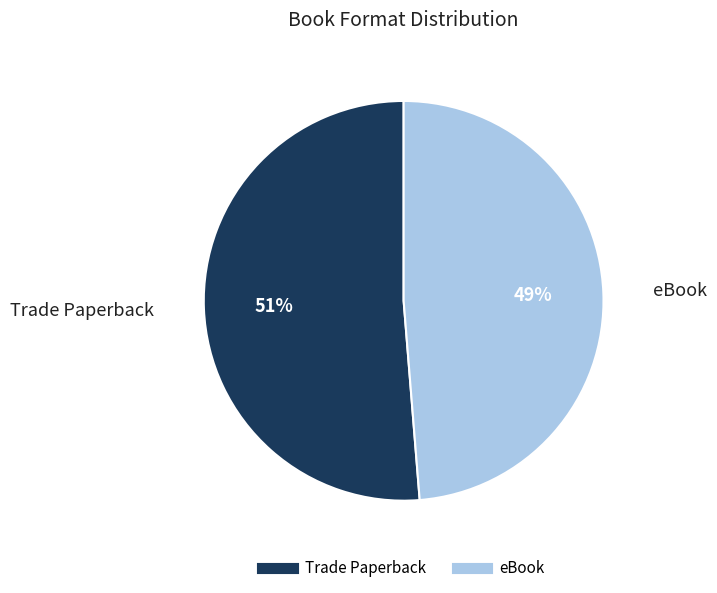

To the nearest percent, what is the average slice percentage?

50%